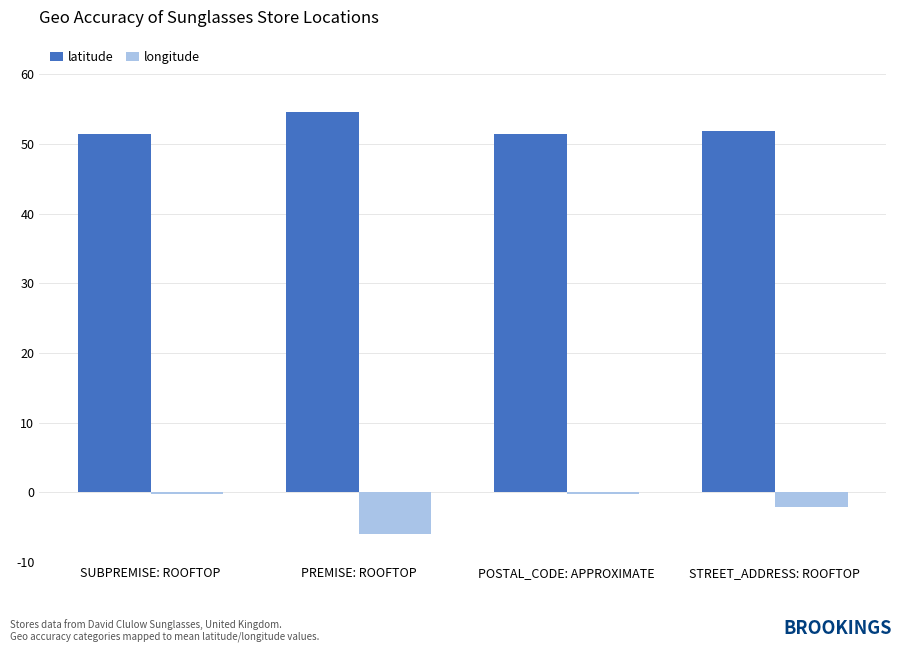

Count the number of data series in this chart.

2